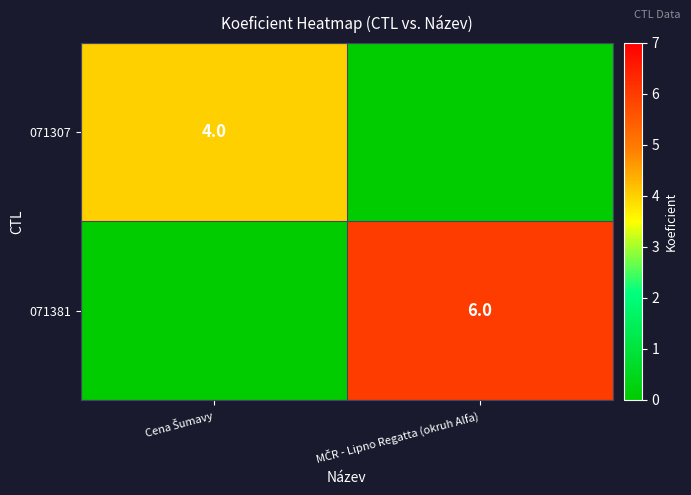

At which category is the sum across all series the highest?

MČR - Lipno Regatta (okruh Alfa)